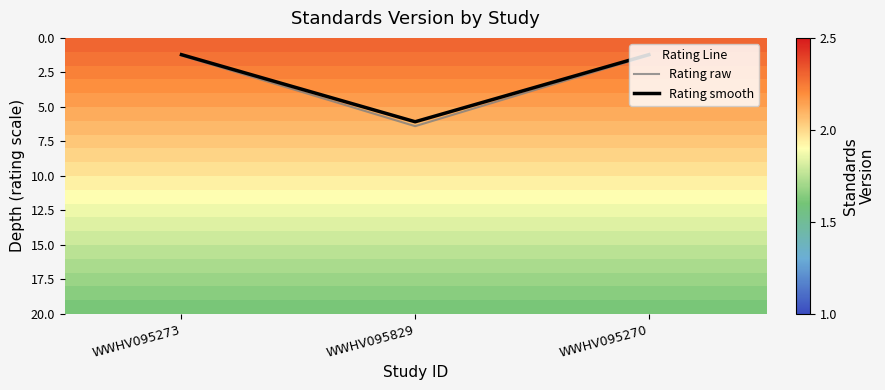

What is the minimum value for Rating raw?

1.3